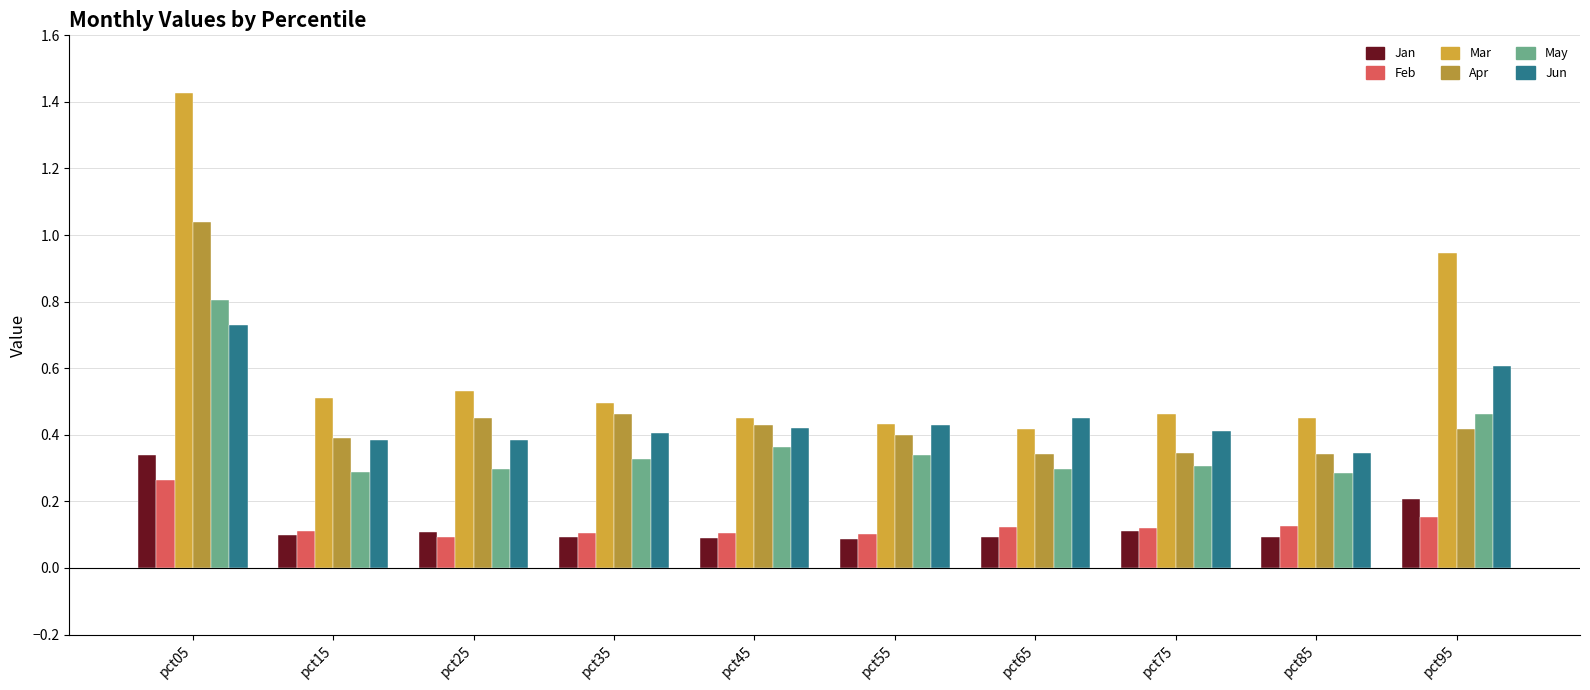

How many bars are there in each group?

6